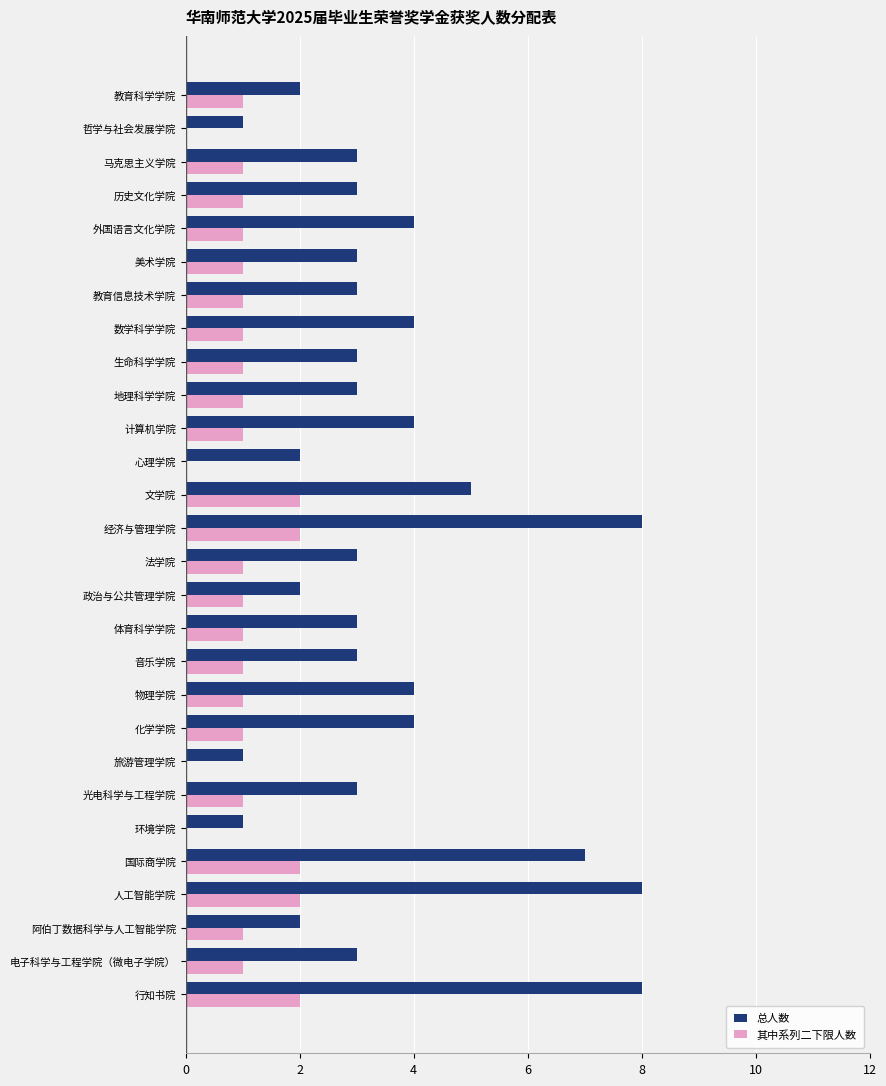

Which series has the largest total across all categories?

总人数